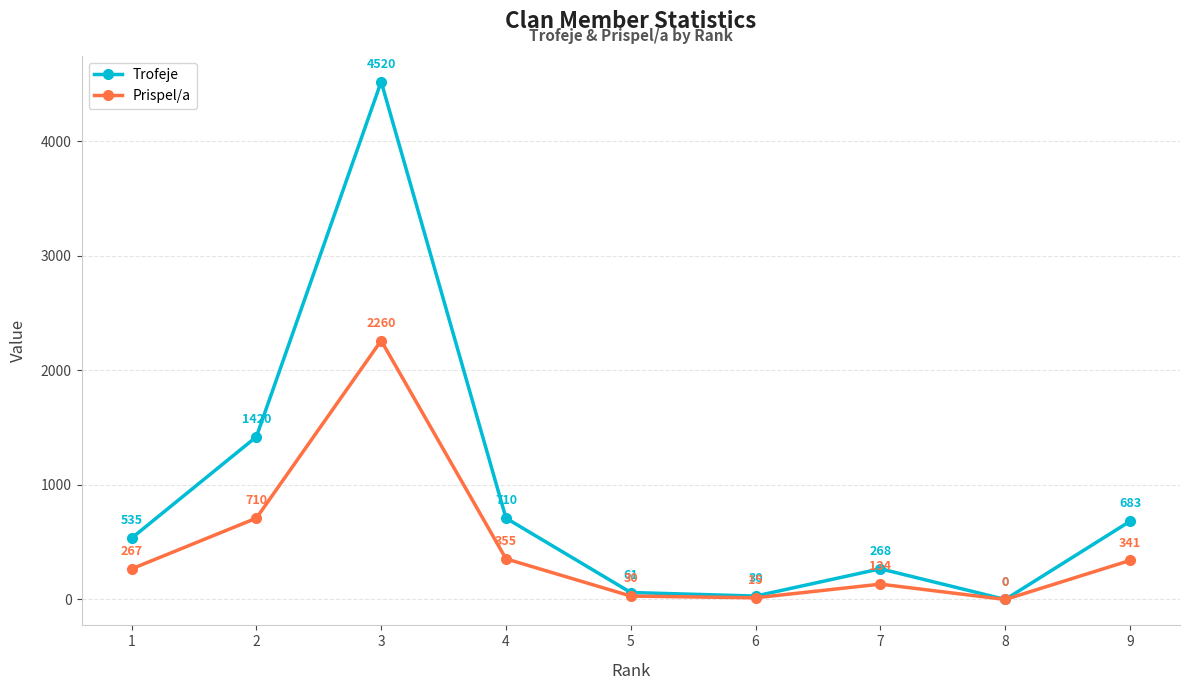

What is the approximate value of Trofeje at 4, to the nearest 100?

700